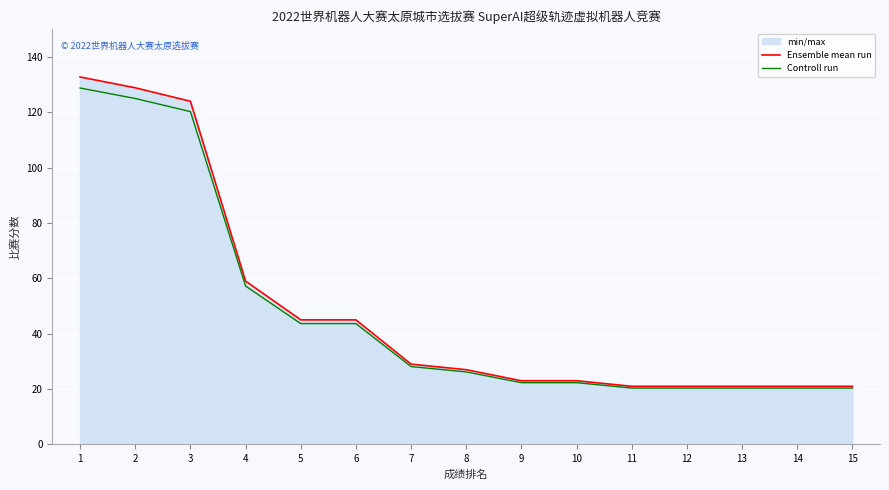

The value of Ensemble mean run at 11 is 33.1. True or false?

False